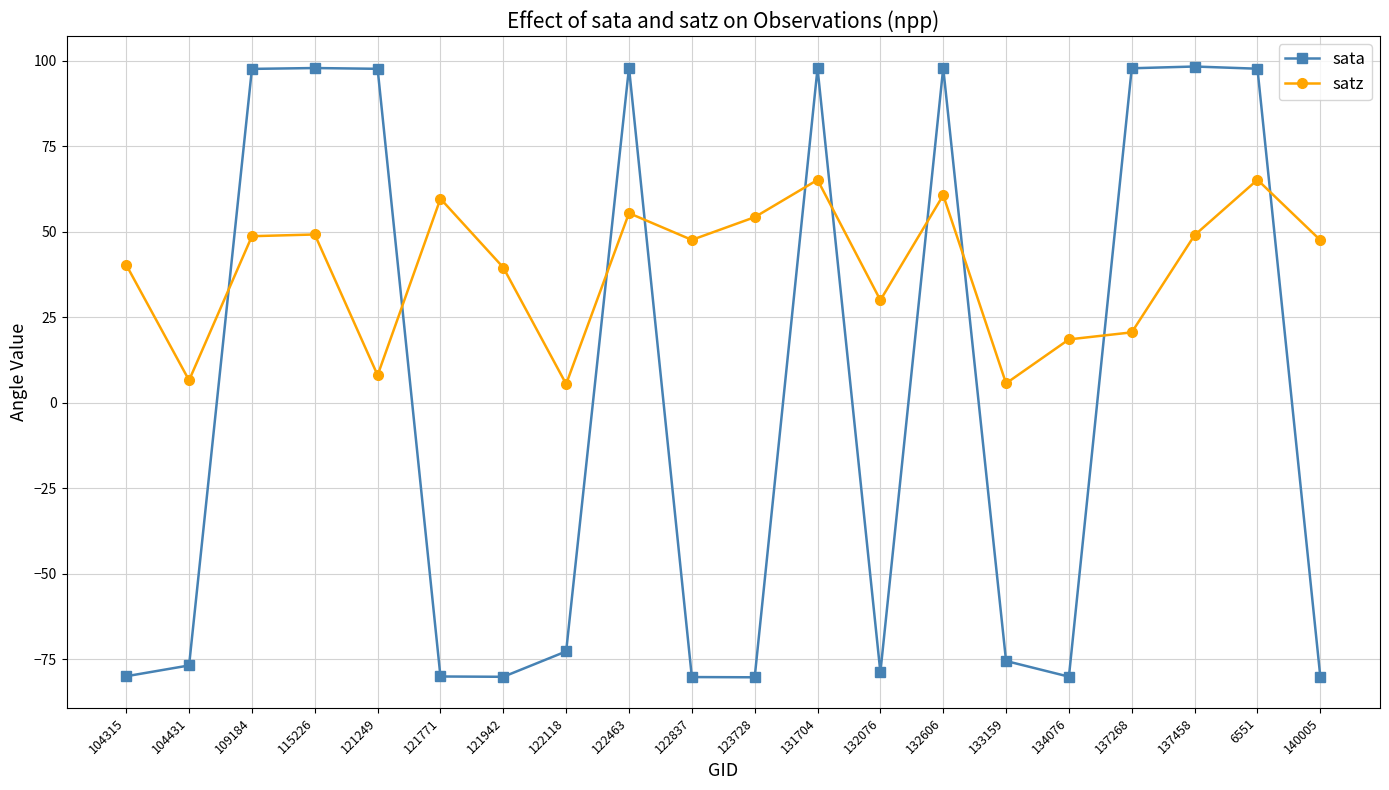

Which series has the largest range (max minus min)?

sata